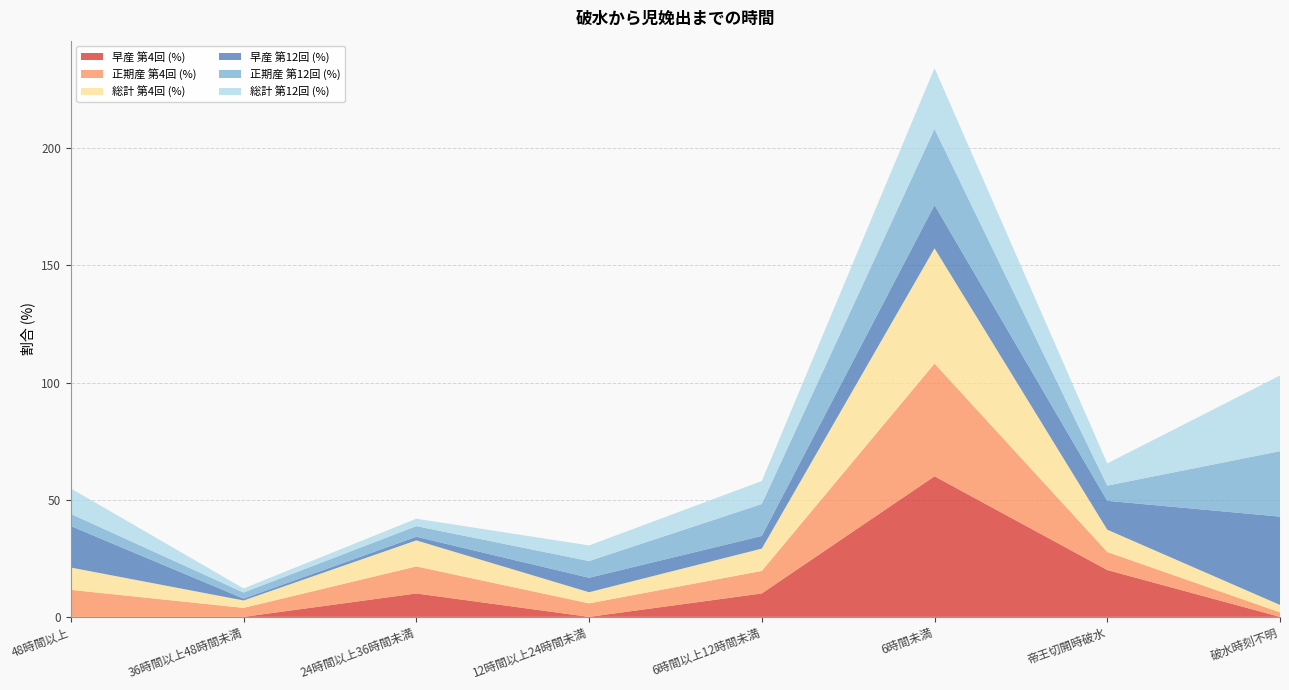

Reading left to right, what are all the values shown in this chart?

早産 第4回 (%): 48時間以上=0.0	36時間以上48時間未満=0.0	24時間以上36時間未満=10.0	12時間以上24時間未満=0.0	6時間以上12時間未満=10.0	6時間未満=60.0	帝王切開時破水=20.0	破水時刻不明=0.0
正期産 第4回 (%): 48時間以上=11.5	36時間以上48時間未満=3.8	24時間以上36時間未満=11.5	12時間以上24時間未満=5.8	6時間以上12時間未満=9.6	6時間未満=48.1	帝王切開時破水=7.7	破水時刻不明=1.9
総計 第4回 (%): 48時間以上=9.5	36時間以上48時間未満=3.2	24時間以上36時間未満=11.1	12時間以上24時間未満=4.8	6時間以上12時間未満=9.5	6時間未満=49.2	帝王切開時破水=9.5	破水時刻不明=3.2
早産 第12回 (%): 48時間以上=17.7	36時間以上48時間未満=0.8	24時間以上36時間未満=1.5	12時間以上24時間未満=6.2	6時間以上12時間未満=5.4	6時間未満=18.5	帝王切開時破水=12.3	破水時刻不明=37.7
正期産 第12回 (%): 48時間以上=5.2	36時間以上48時間未満=2.6	24時間以上36時間未満=4.5	12時間以上24時間未満=7.1	6時間以上12時間未満=13.6	6時間未満=32.5	帝王切開時破水=6.5	破水時刻不明=27.9
総計 第12回 (%): 48時間以上=10.9	36時間以上48時間未満=1.8	24時間以上36時間未満=3.2	12時間以上24時間未満=6.7	6時間以上12時間未満=9.8	6時間未満=26.0	帝王切開時破水=9.5	破水時刻不明=32.3